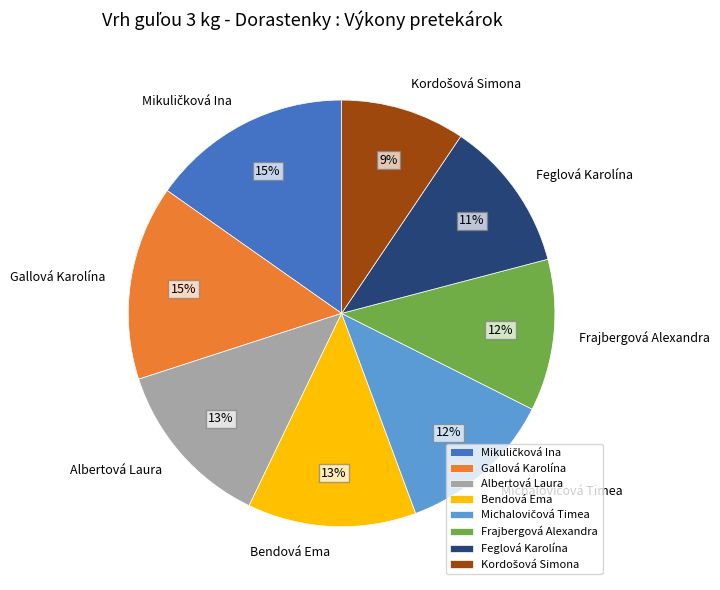

Between Gallová Karolína and Bendová Ema, which is larger?

Gallová Karolína